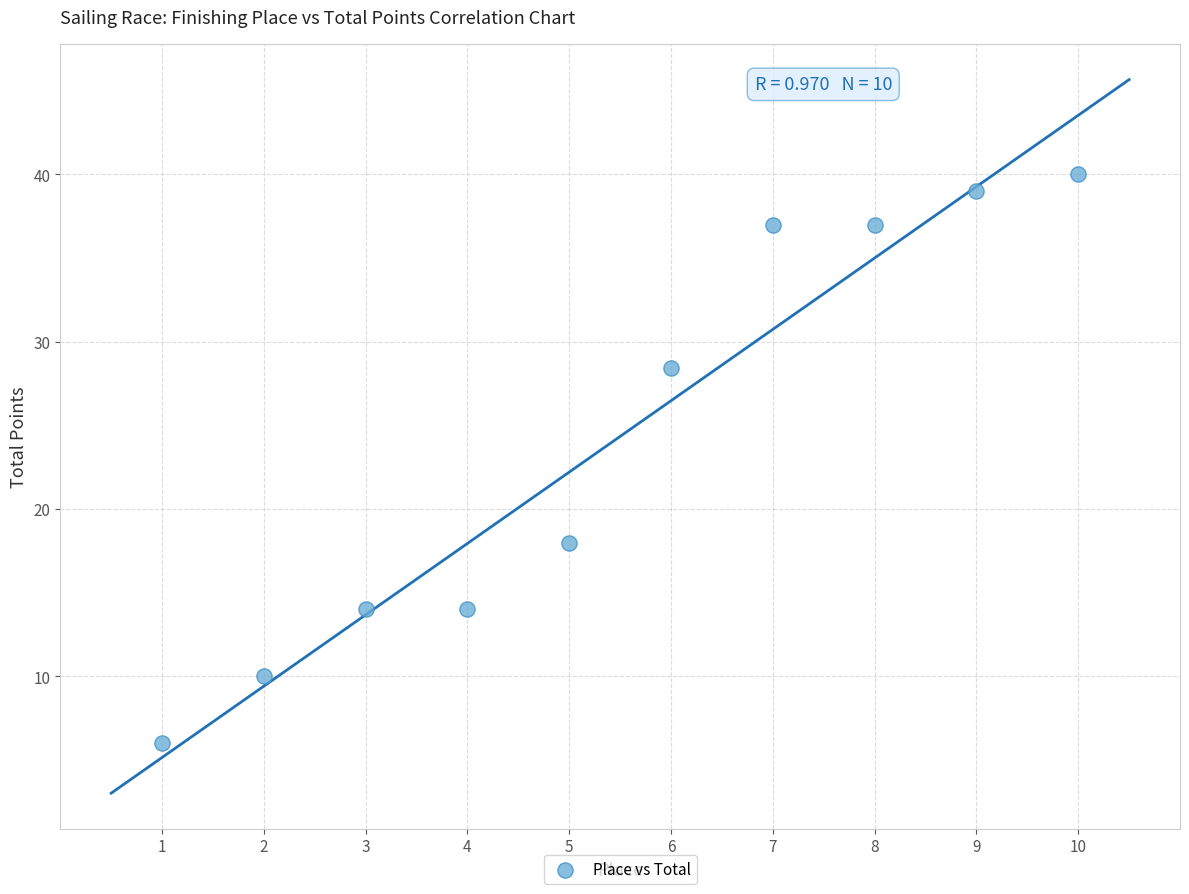

What is the range of Y values (max minus min)?

34.0